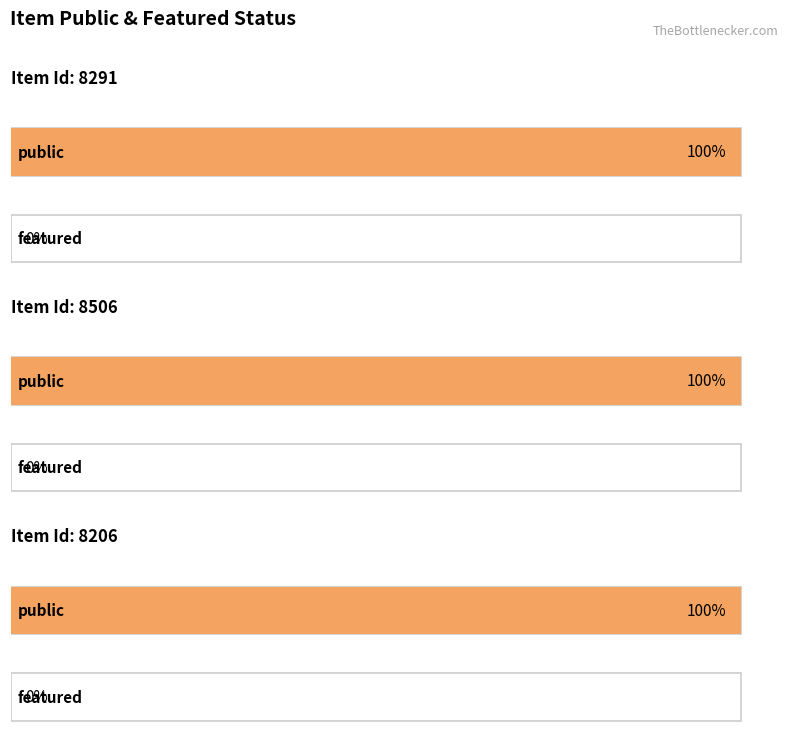

Is it true that public equals 1 at 8291?

True